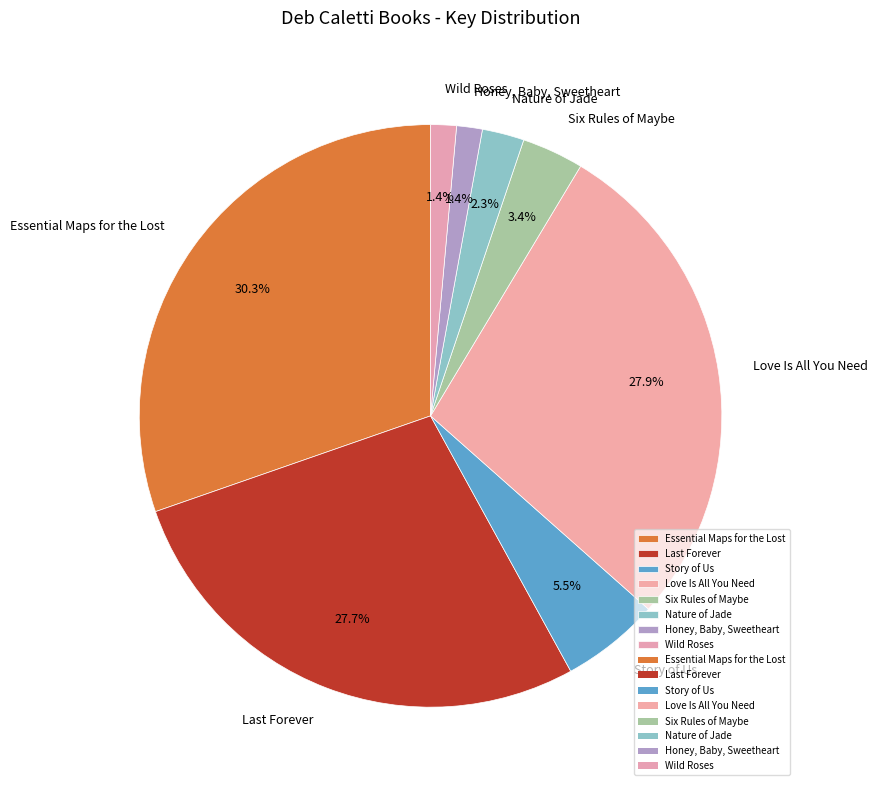

What portion of the pie excludes Honey, Baby, Sweetheart?

98.6%